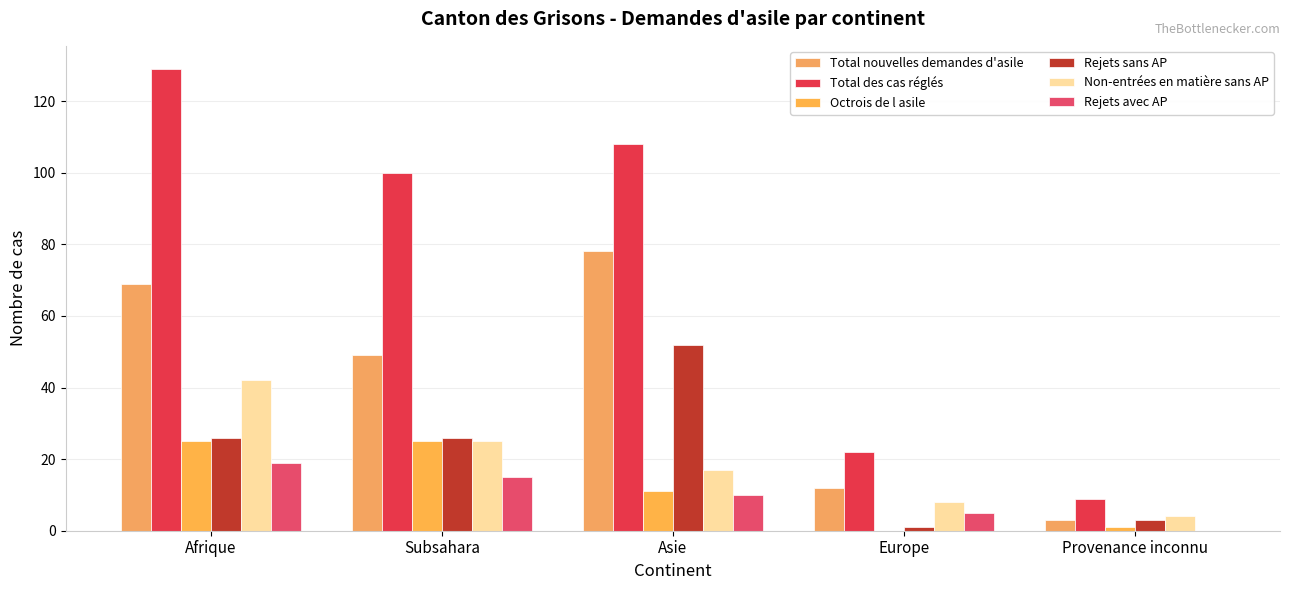

At Asie, list the series in order from smallest to largest.

Rejets avec AP, Octrois de l asile, Non-entrées en matière sans AP, Rejets sans AP, Total nouvelles demandes d'asile, Total des cas réglés